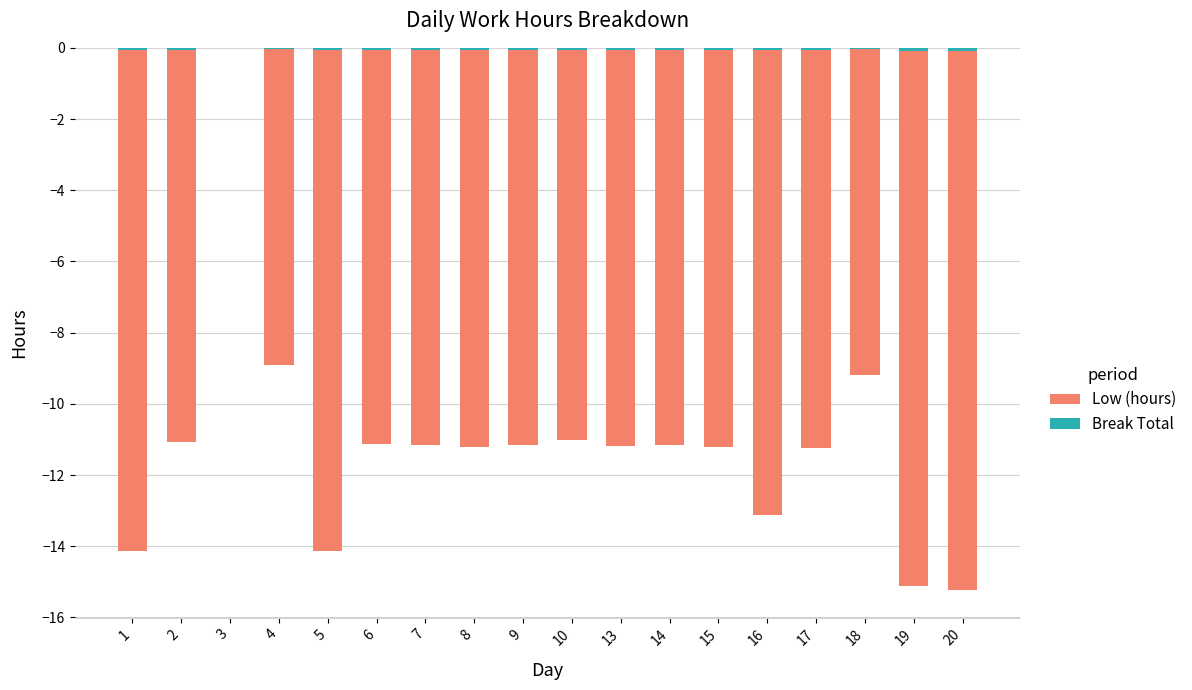

Reading left to right, what are all the values shown in this chart?

Low (hours): 1=-14.1	2=-11.1	3=0.0	4=-8.9	5=-14.1	6=-11.1	7=-11.2	8=-11.2	9=-11.2	10=-11.0	13=-11.2	14=-11.2	15=-11.2	16=-13.1	17=-11.2	18=-9.2	19=-15.1	20=-15.2
Break Total: 1=-0.1	2=-0.1	3=0.0	4=-0.0	5=-0.1	6=-0.1	7=-0.1	8=-0.1	9=-0.1	10=-0.1	13=-0.1	14=-0.1	15=-0.1	16=-0.1	17=-0.1	18=-0.0	19=-0.1	20=-0.1